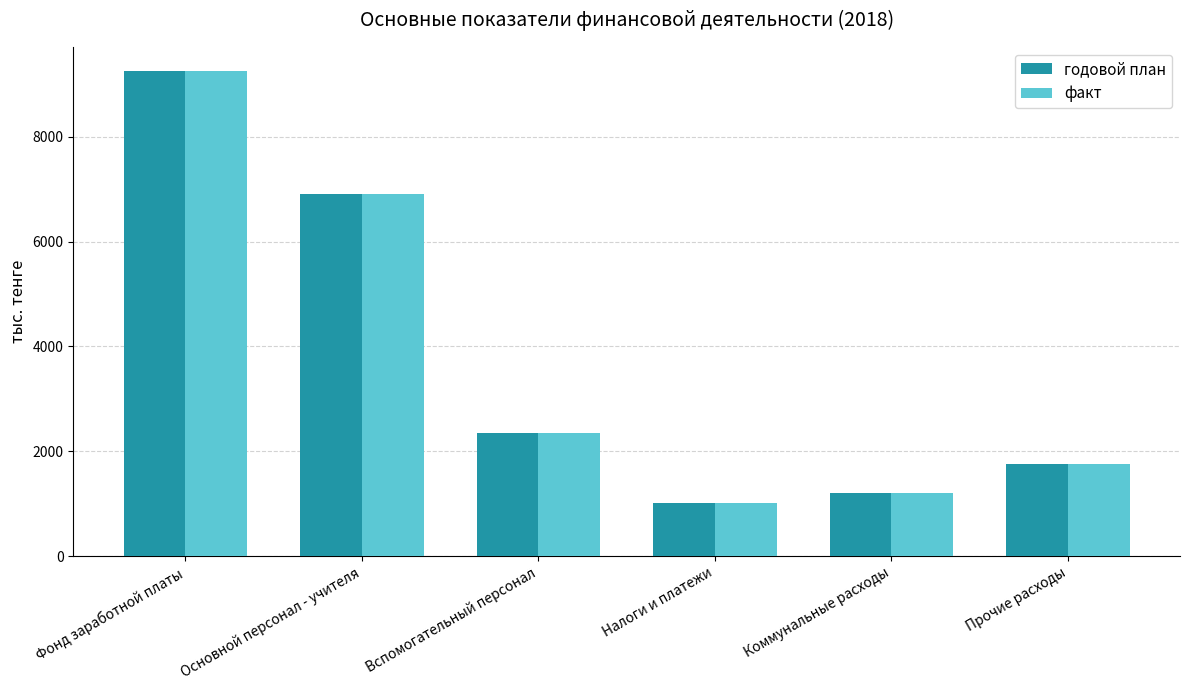

Is it true that факт equals 1835.3 at Коммунальные расходы?

False